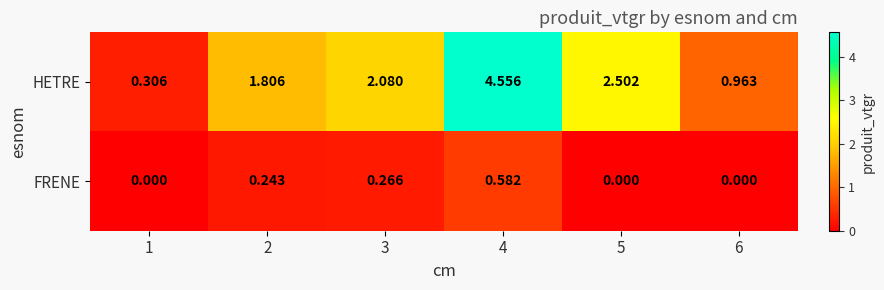

Count the number of categories in the chart.

6